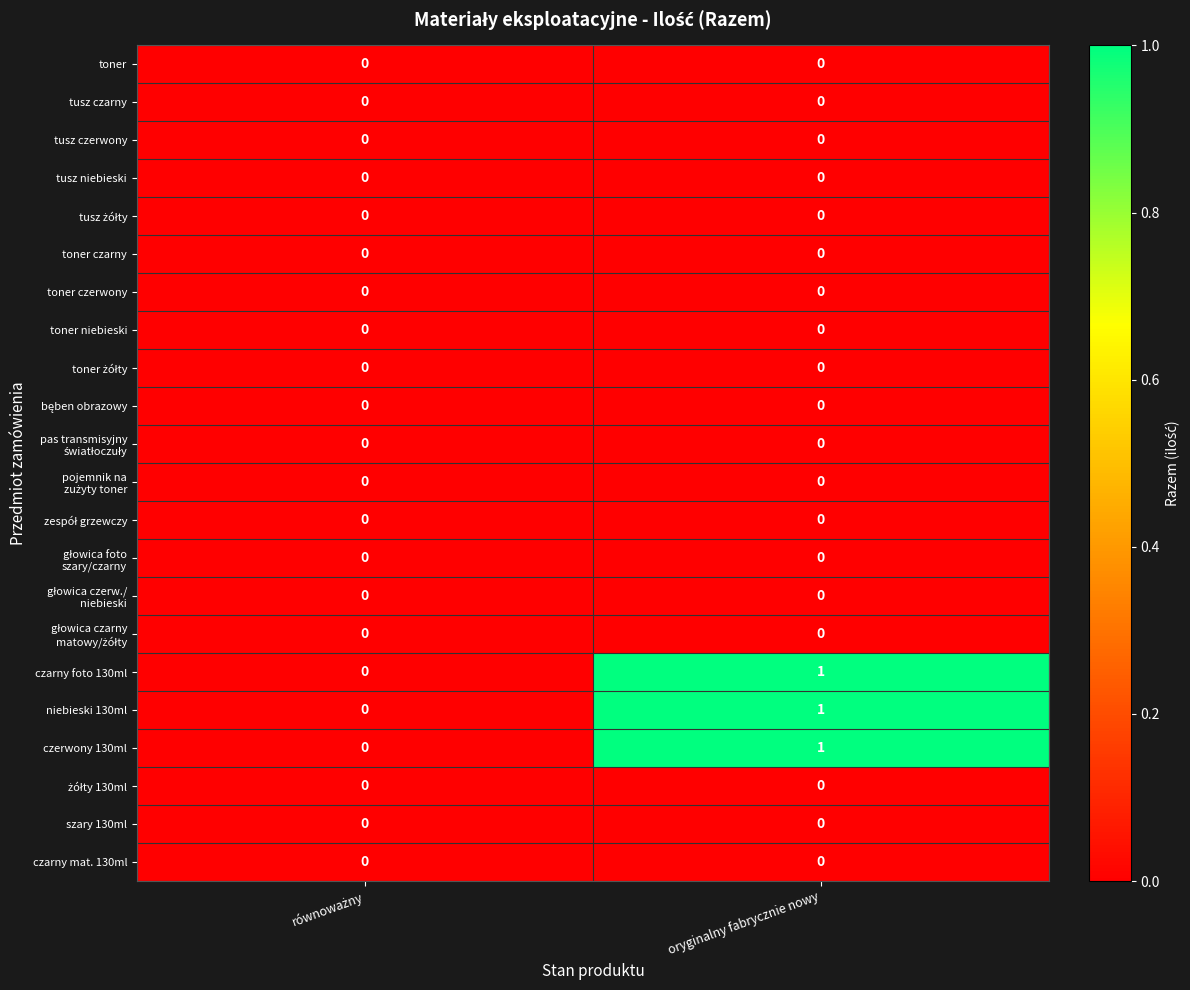

What is the total value across all series at oryginalny fabrycznie nowy?

3